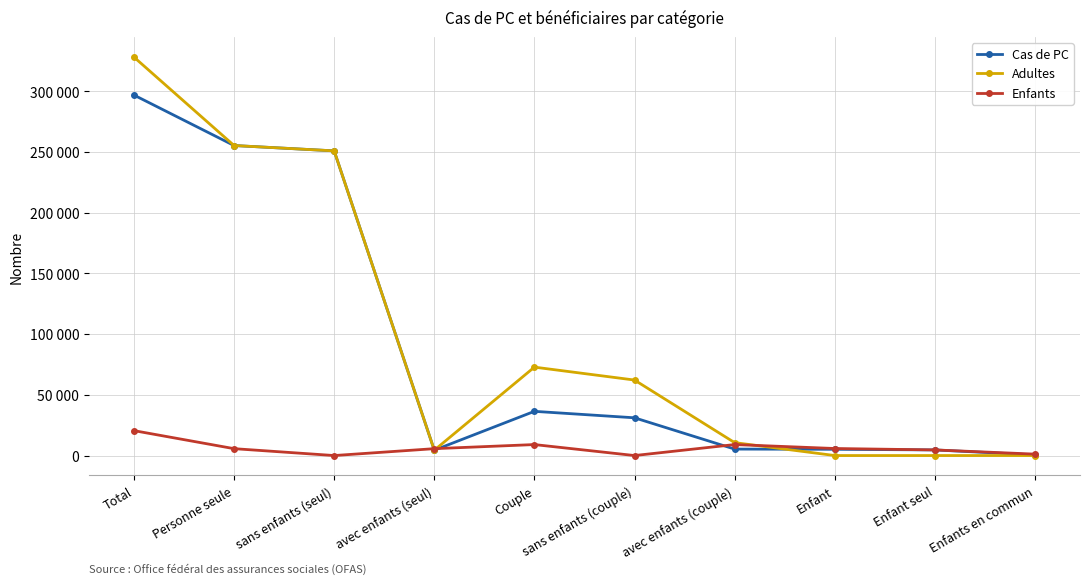

What is the sum of the Enfants values at Enfants en commun and Total?

21672